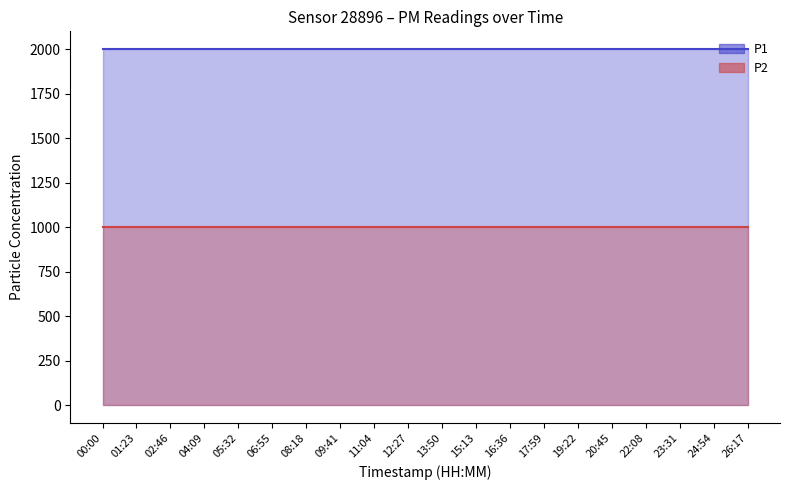

At 16:36, list the series in order from largest to smallest.

P1, P2